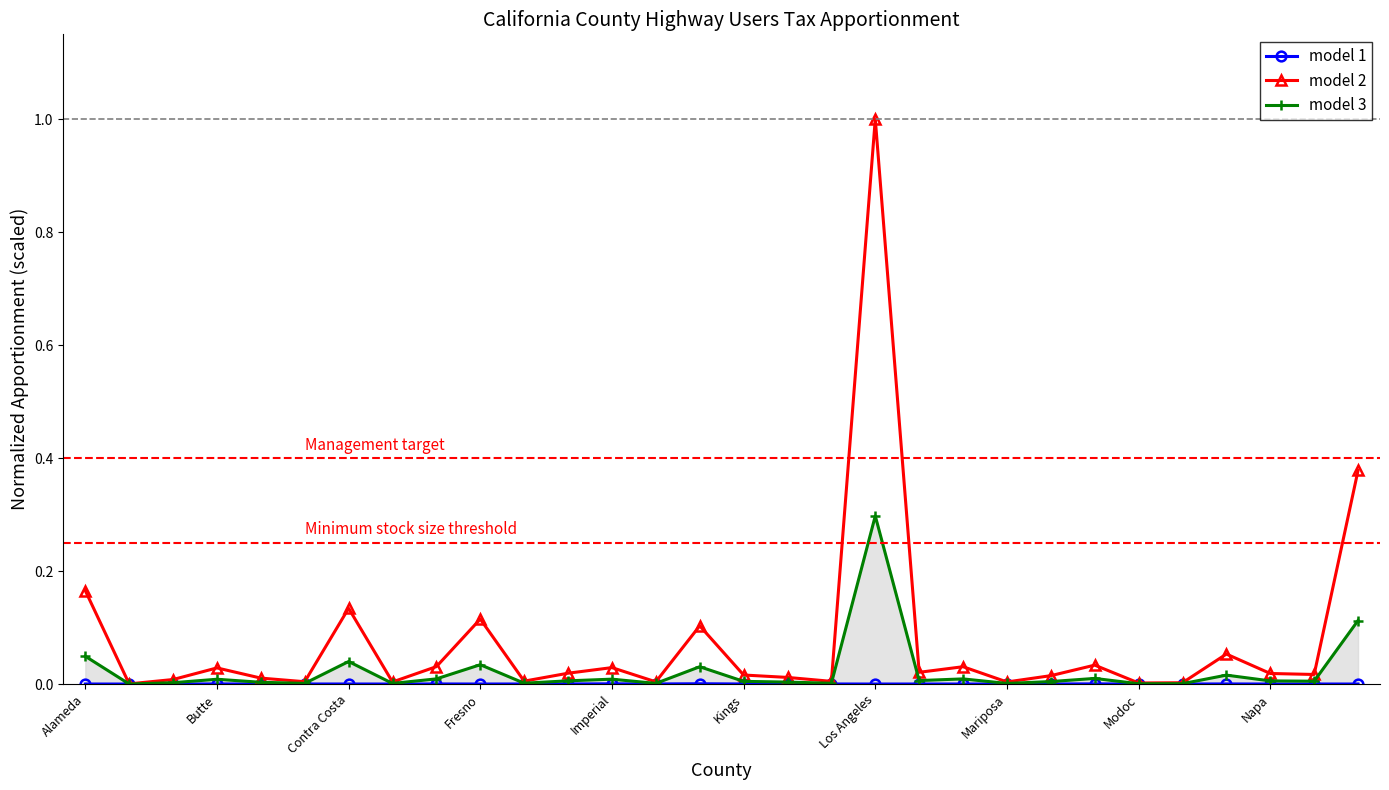

Which category has the highest value in the model 2 series?

Los Angeles